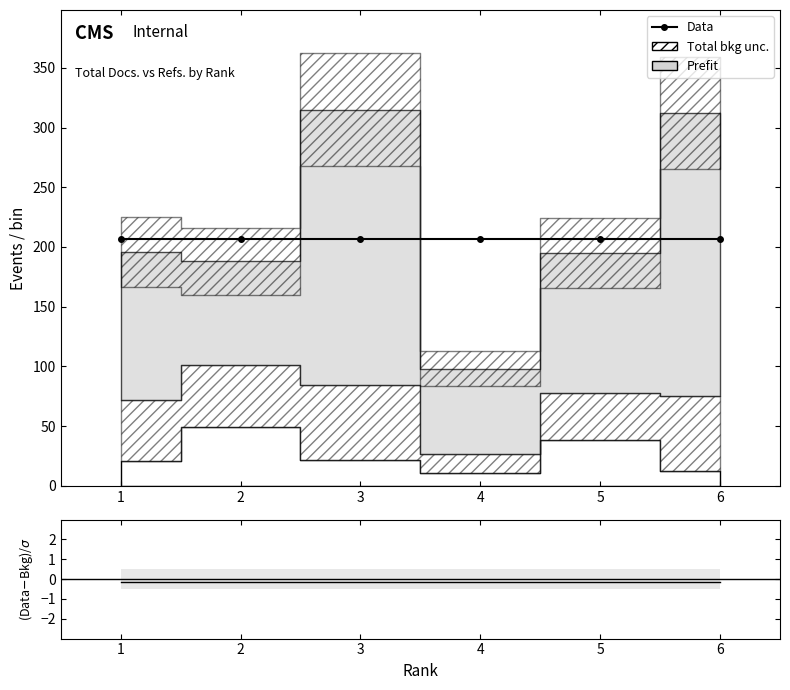

The value of Total Refs. at 2 is 145. True or false?

False